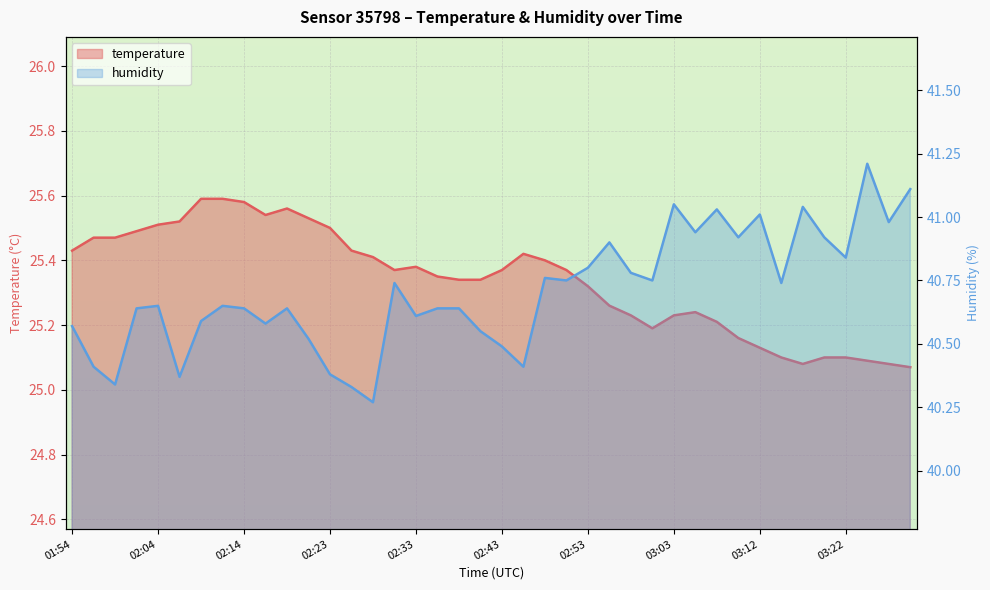

At which category is the sum across all series the highest?

03:25